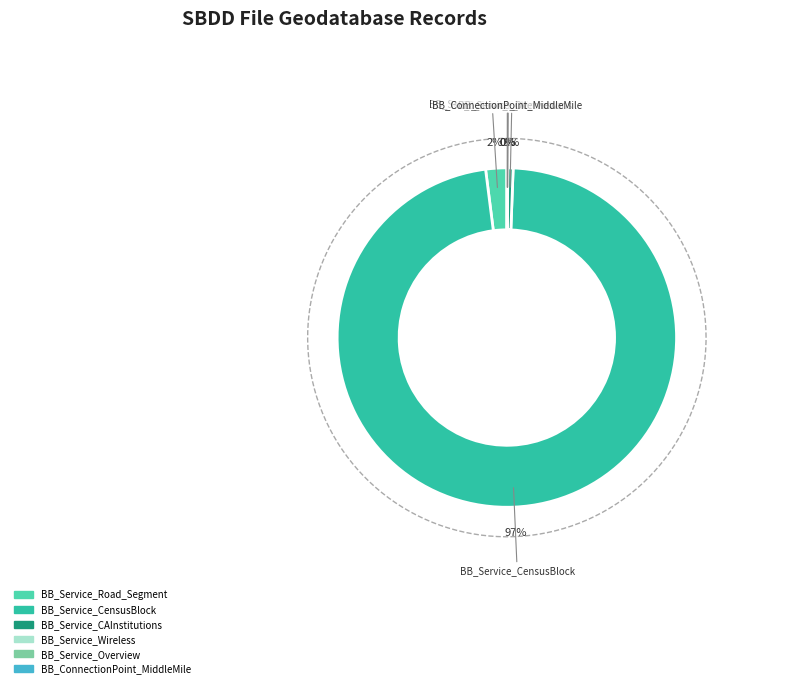

Is it true that BB_Service_CAInstitutions is 11% of the pie?

False